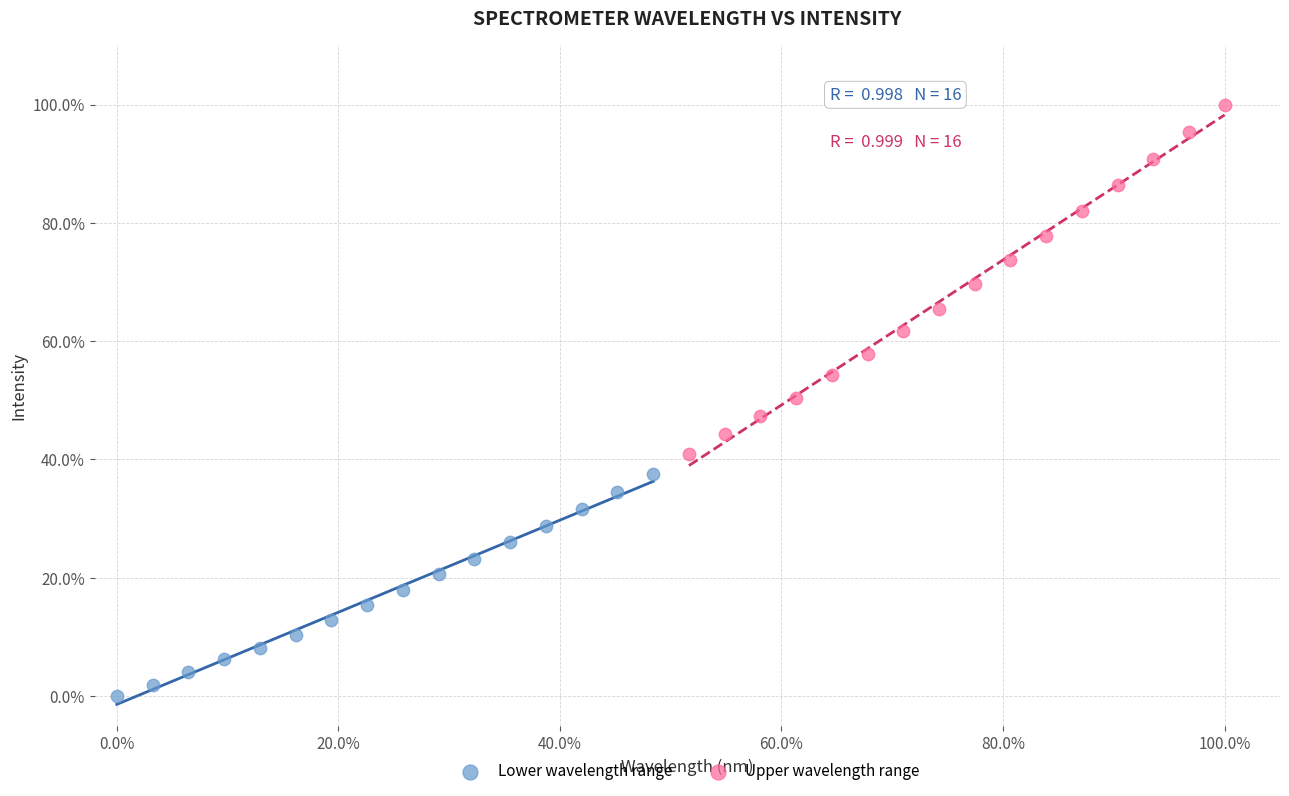

Which series has the widest spread of Y values?

Upper wavelength range